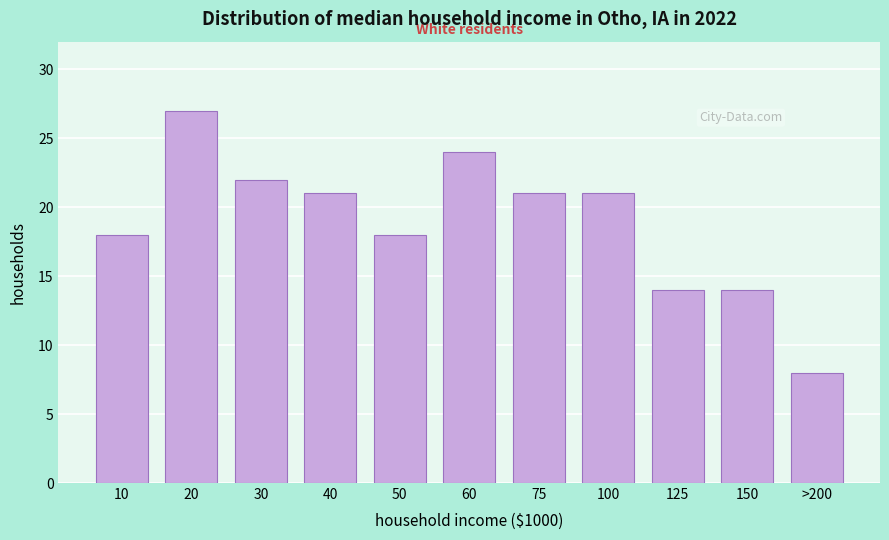

Reading right to left, what are all the values shown in this chart?

8	14	14	21	21	24	18	21	22	27	18